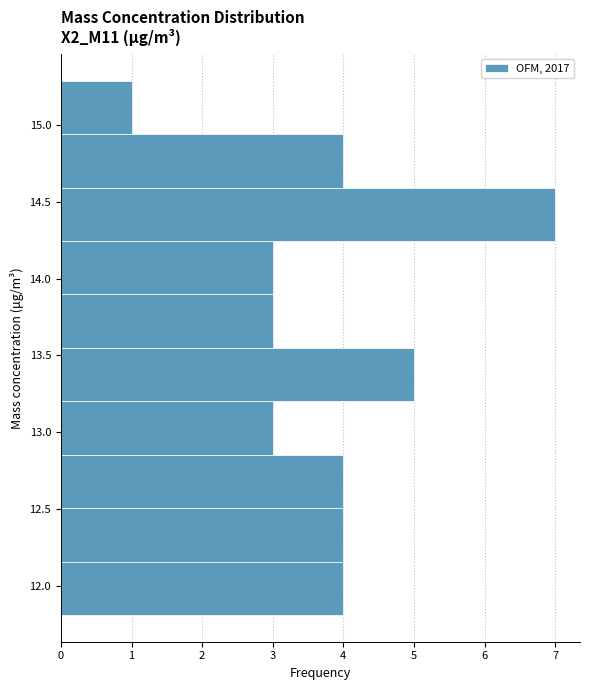

Reading bottom to top, transcribe this chart: for each bar, give the range it covers on the y-axis and its length. Neither the bar edges nor the lengths are printed on the chart, so give them approximately, as read against the axes.

11.80 to 12.15: 4
12.15 to 12.50: 4
12.50 to 12.85: 4
12.85 to 13.20: 3
13.20 to 13.55: 5
13.55 to 13.90: 3
13.90 to 14.25: 3
14.25 to 14.60: 7
14.60 to 14.95: 4
14.95 to 15.30: 1